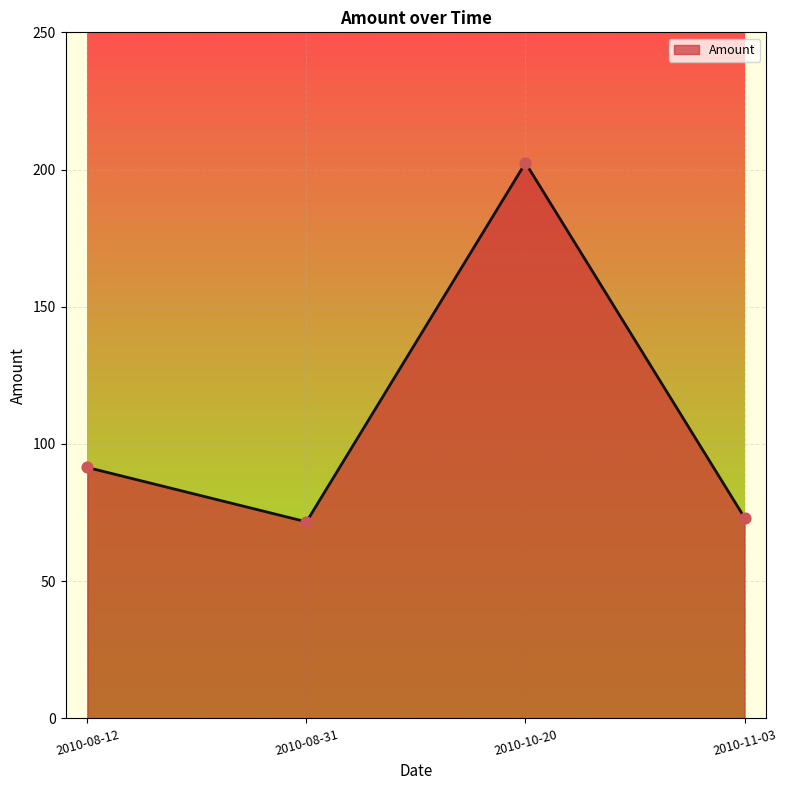

Between 2010-11-03 and 2010-08-12, which is larger?

2010-08-12